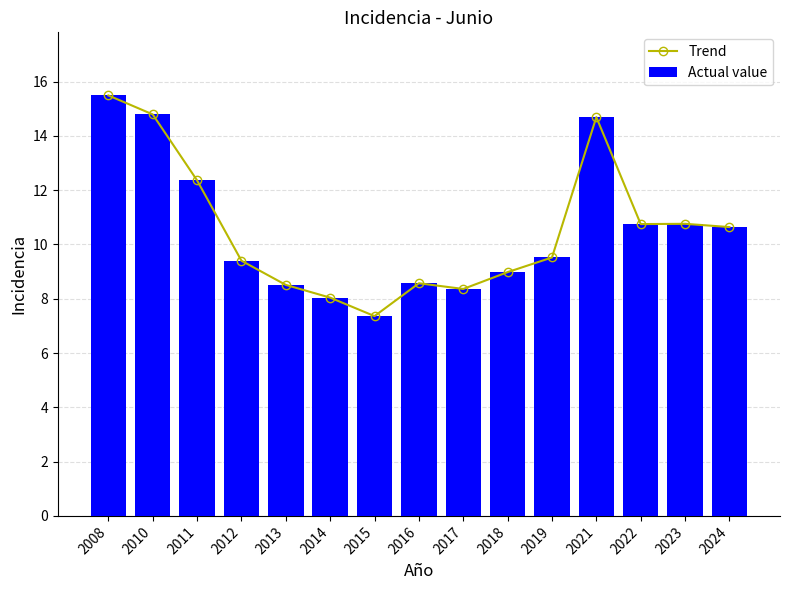

What is the smallest value displayed?

7.4